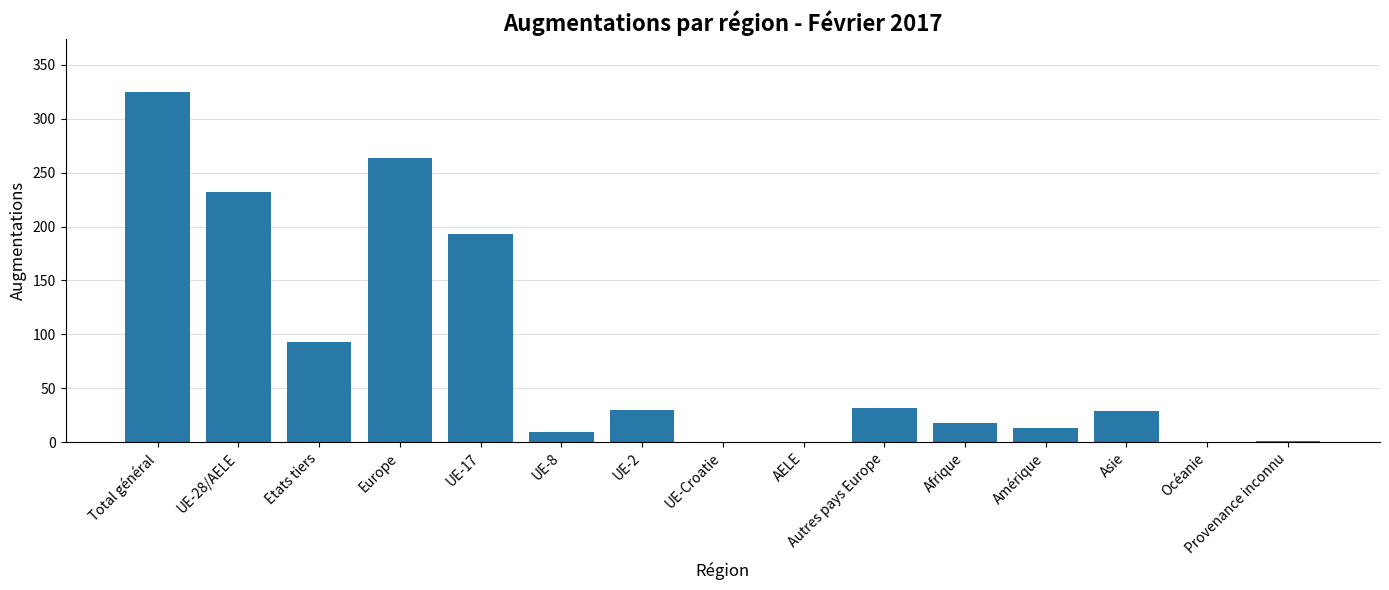

What is the sum of the values at UE-2 and UE-8?

39